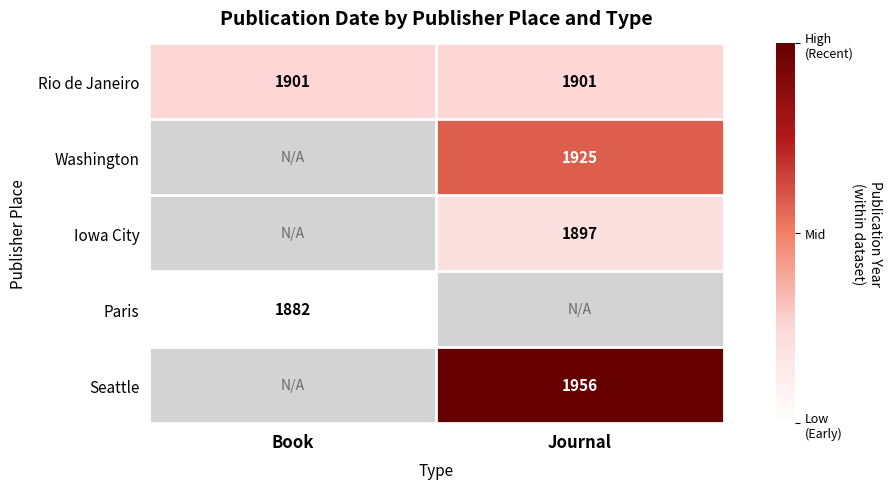

Is it true that Rio de Janeiro equals 612 at Journal?

False